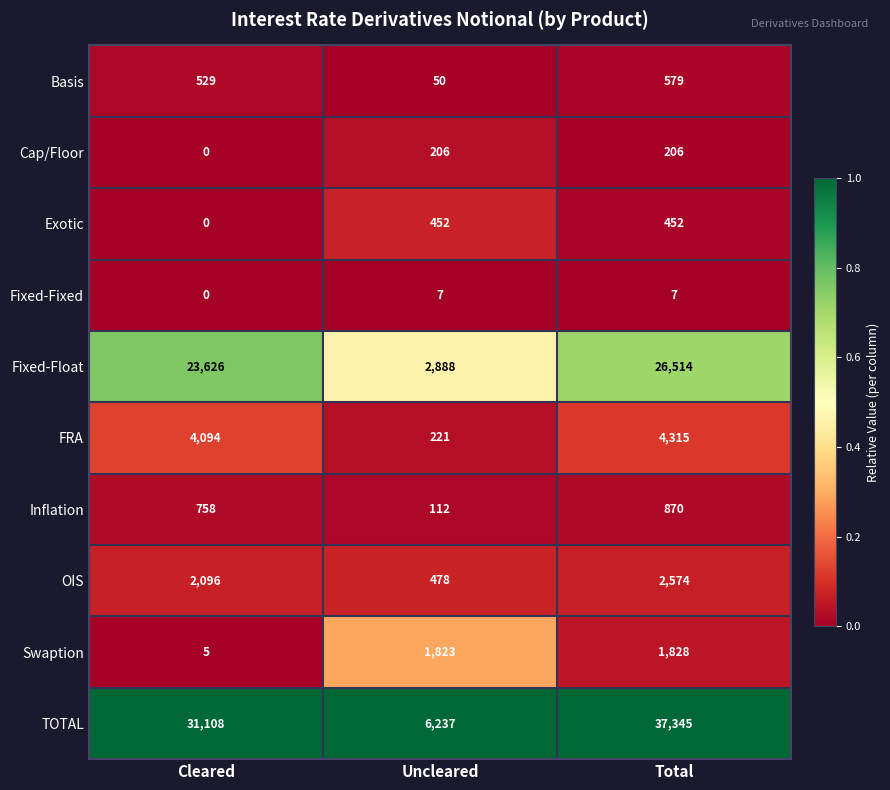

The value of Basis at Uncleared is 50. True or false?

True